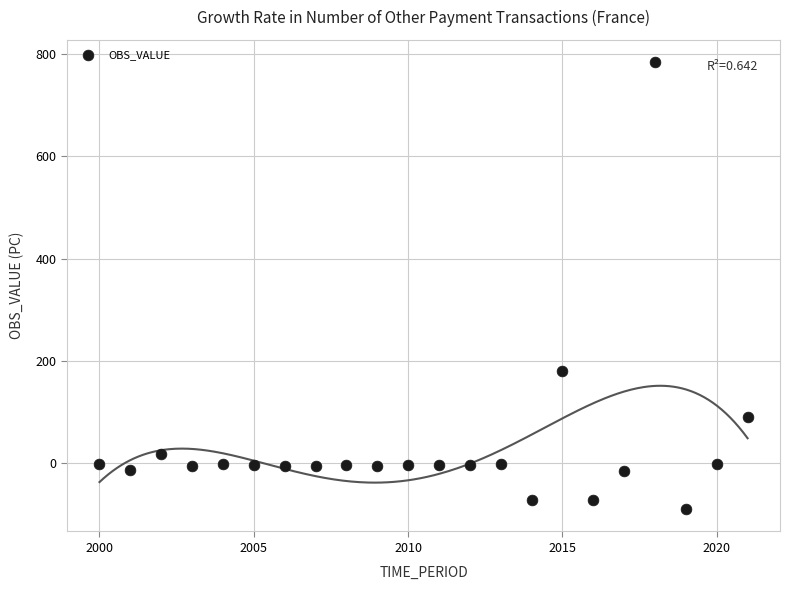

What Y value in the scatter plot is closest to 347?

179.5